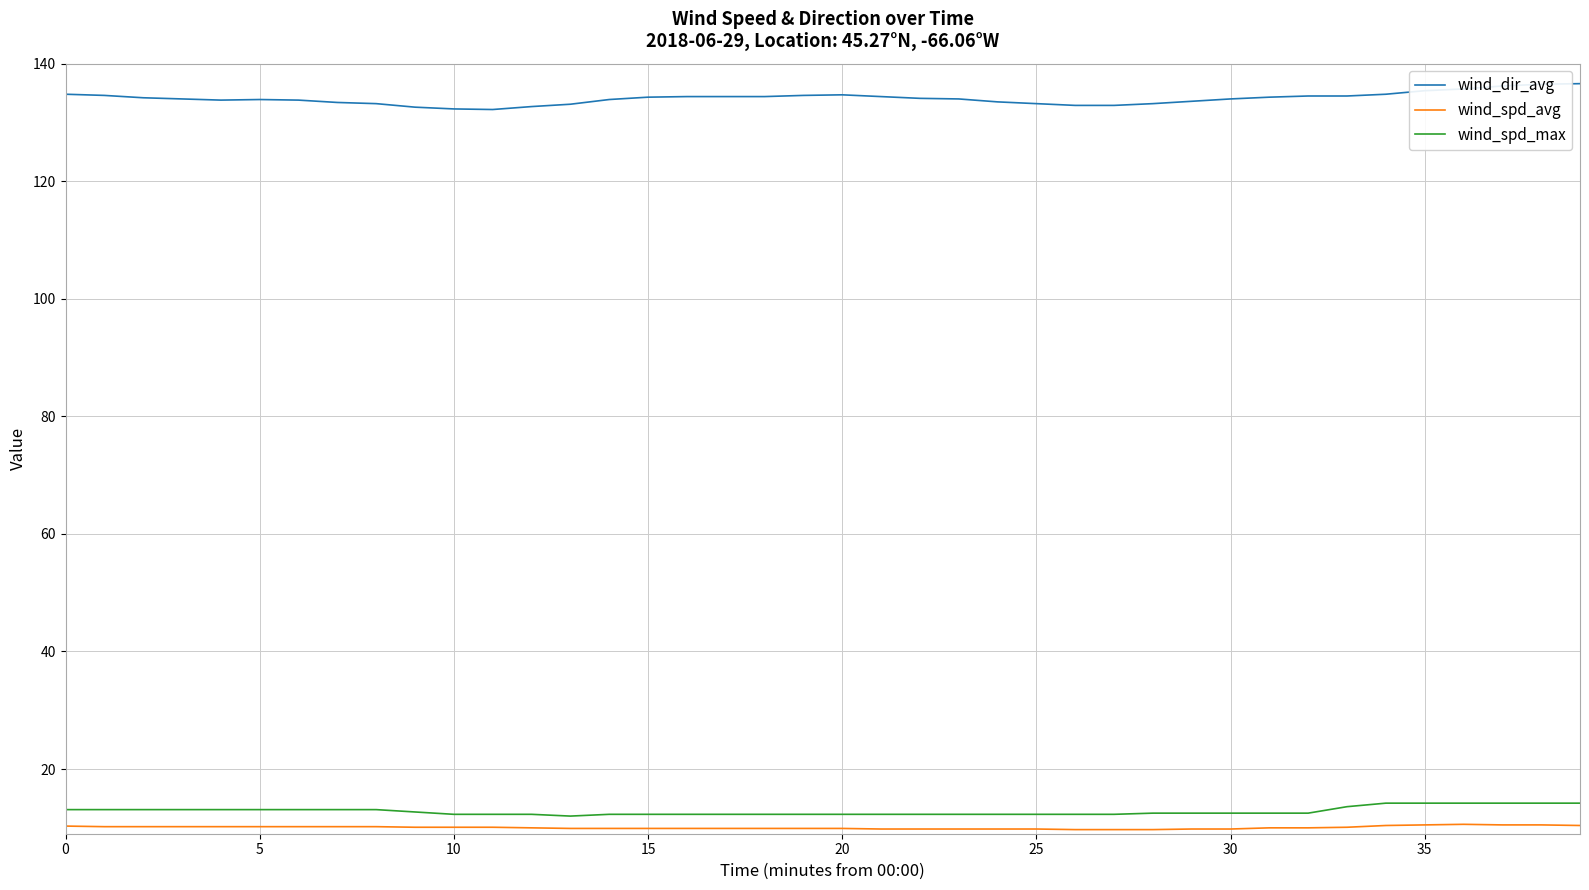

True or false: wind_spd_avg and wind_dir_avg cross at least once.

False